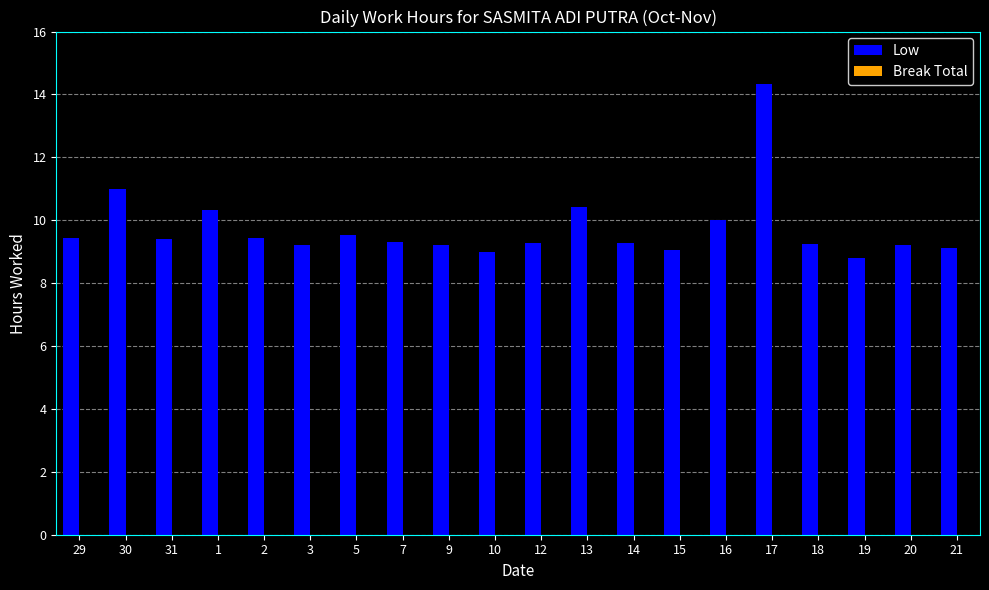

What is the label of the 5th bar from the right?

17